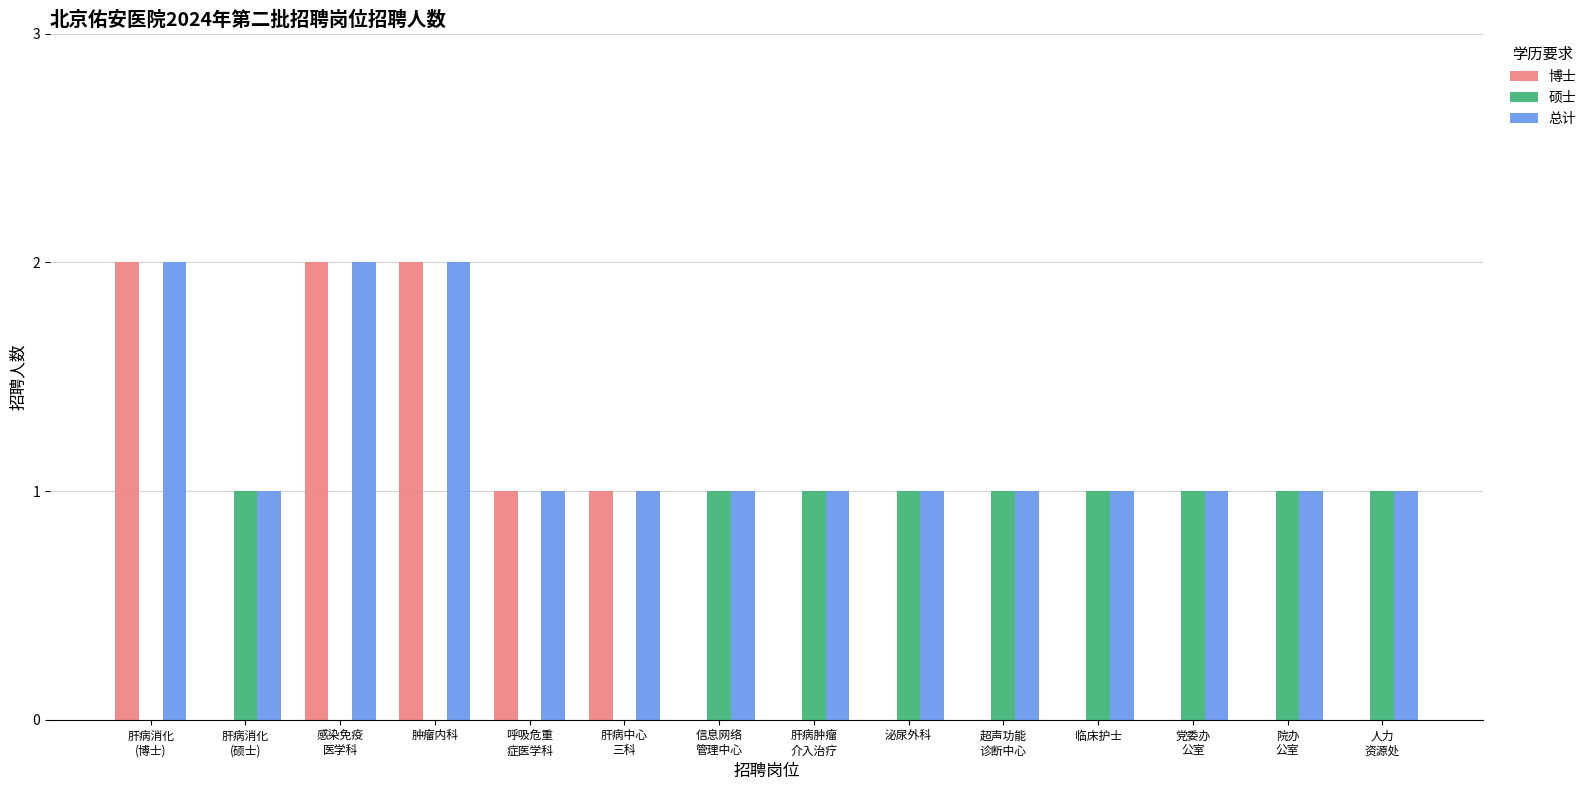

Which series has the largest total across all categories?

总计